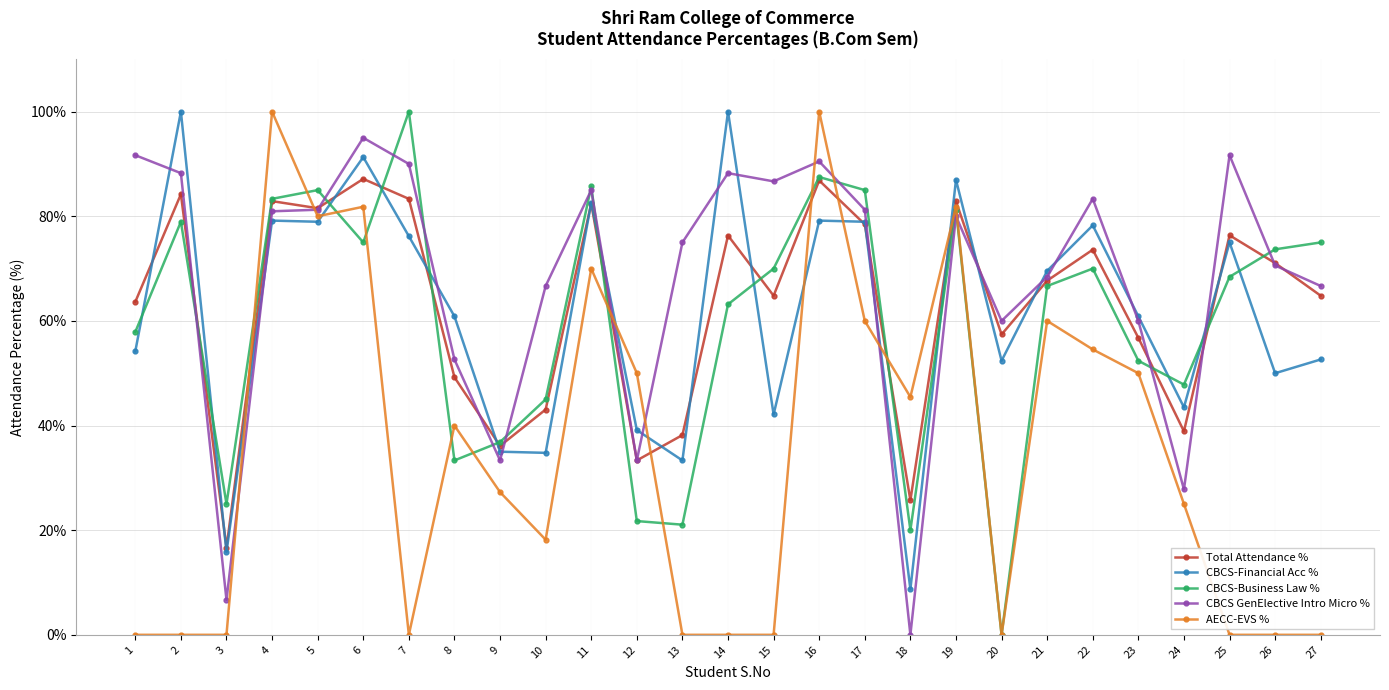

At which category does CBCS-Business Law % reach its first local peak?

2